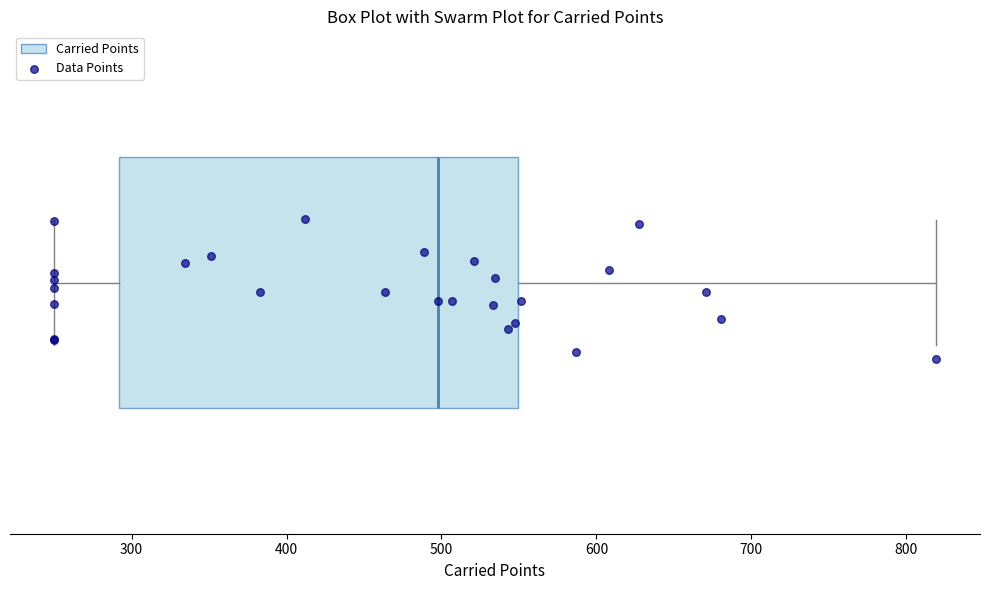

Read this box plot against the x-axis: the position of the median line, the range covered by the box, and the ends of both whiskers. The values are not printed on the chart, so give them approximately, as read against the axis.

median 500, box 290 to 550, whiskers 250 to 820